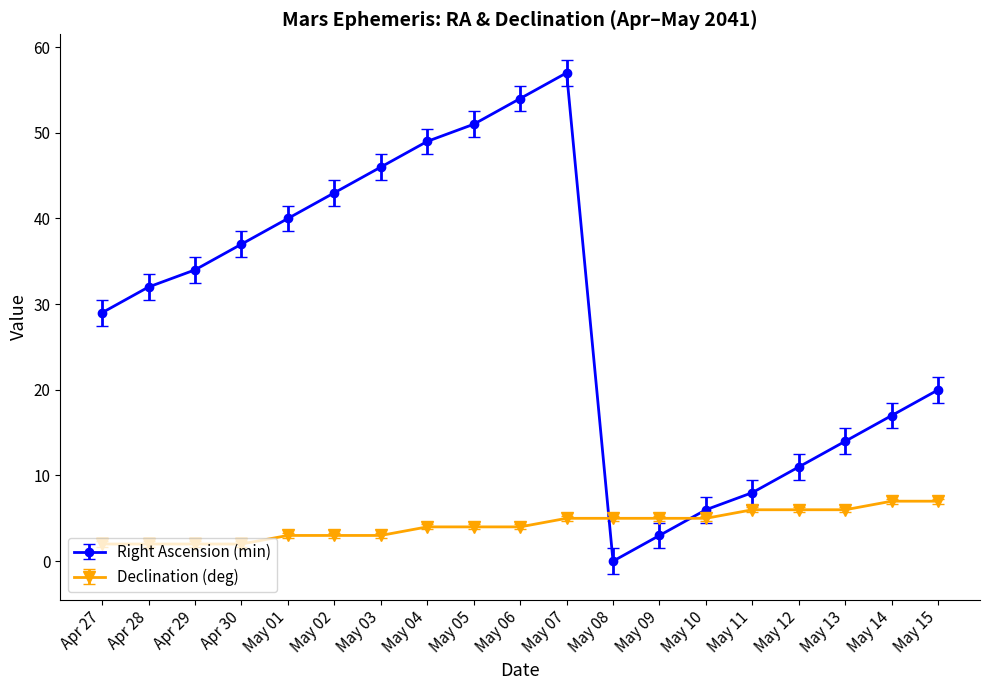

At how many categories does at least one series exceed 48?

4